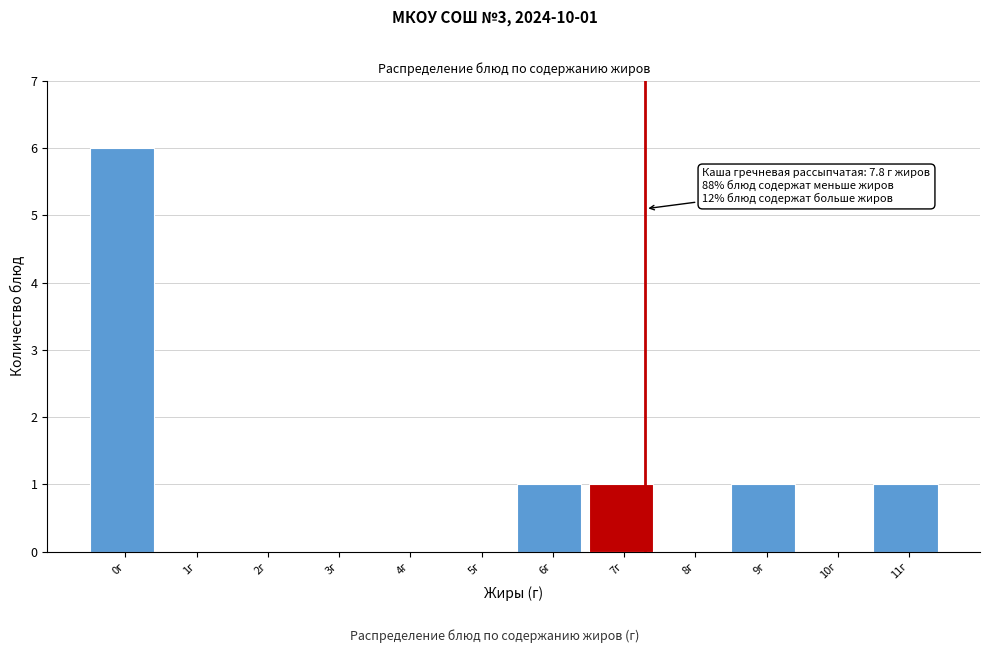

Reading left to right, what are all the values shown in this chart?

0г=6	1г=0	2г=0	3г=0	4г=0	5г=0	6г=1	7г=1	8г=0	9г=1	10г=0	11г=1